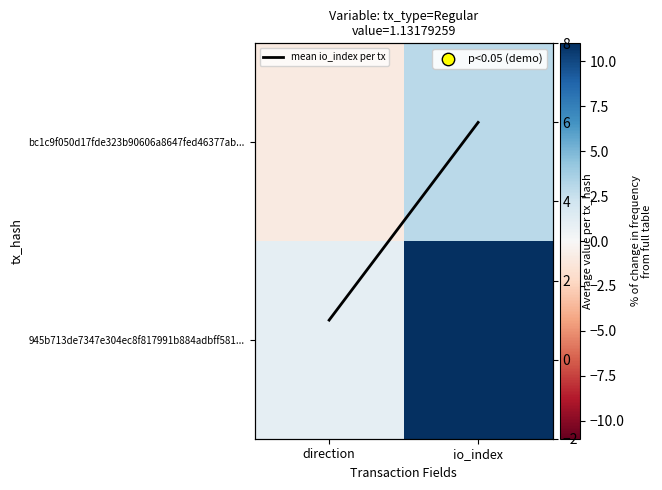

The value of 945b713de7347e304ec8f817991b884adbff581... at io_index is 2. True or false?

False